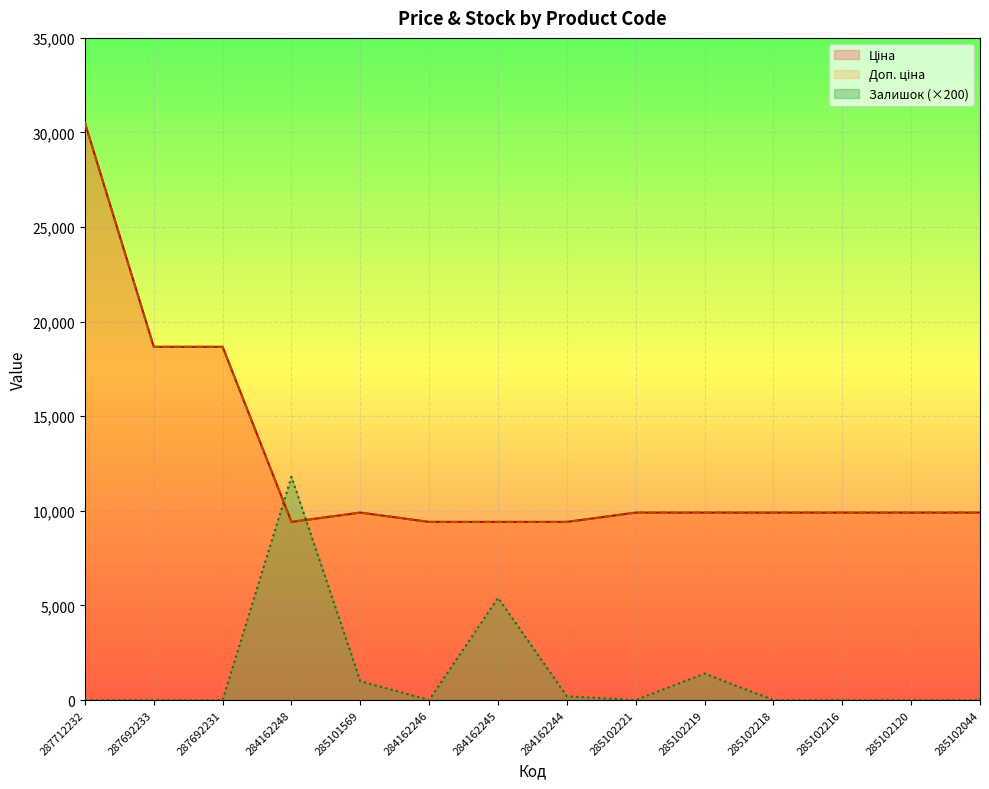

How many data points in Ціна are less than 9908?

4